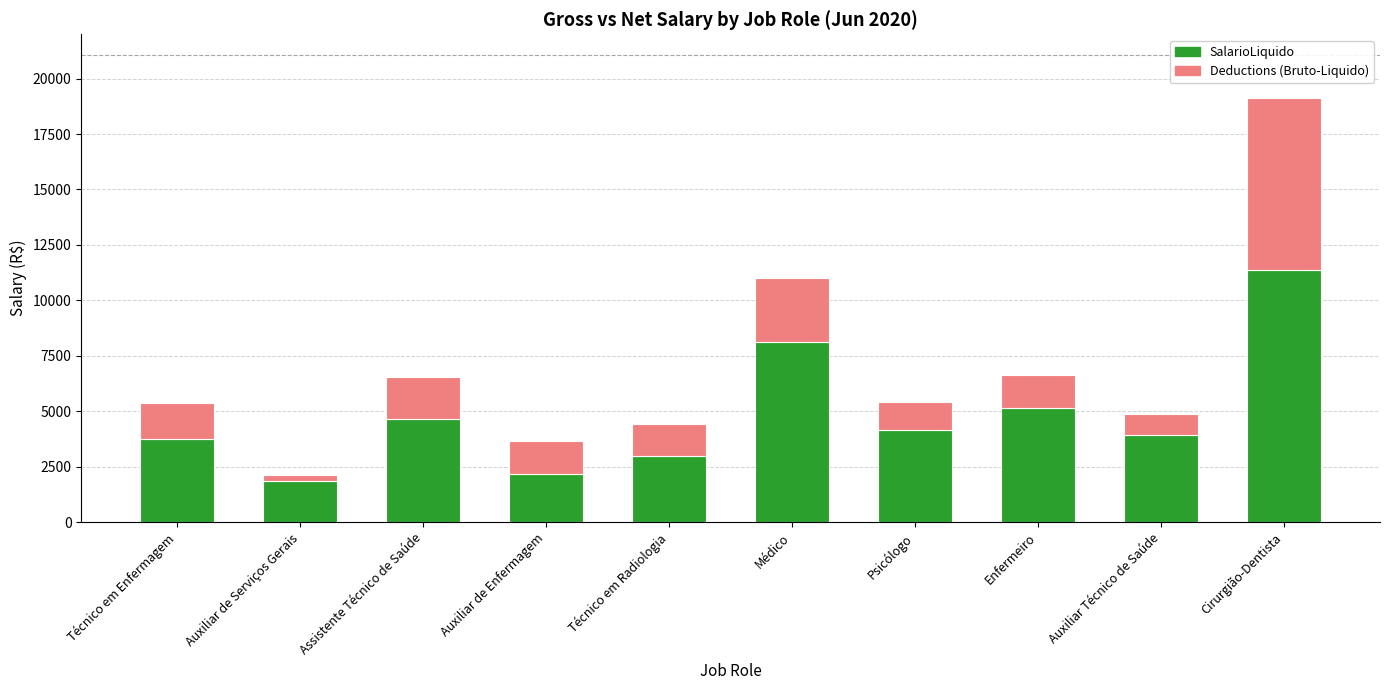

Is it true that SalarioLiquido equals 4129.5 at Psicólogo?

True